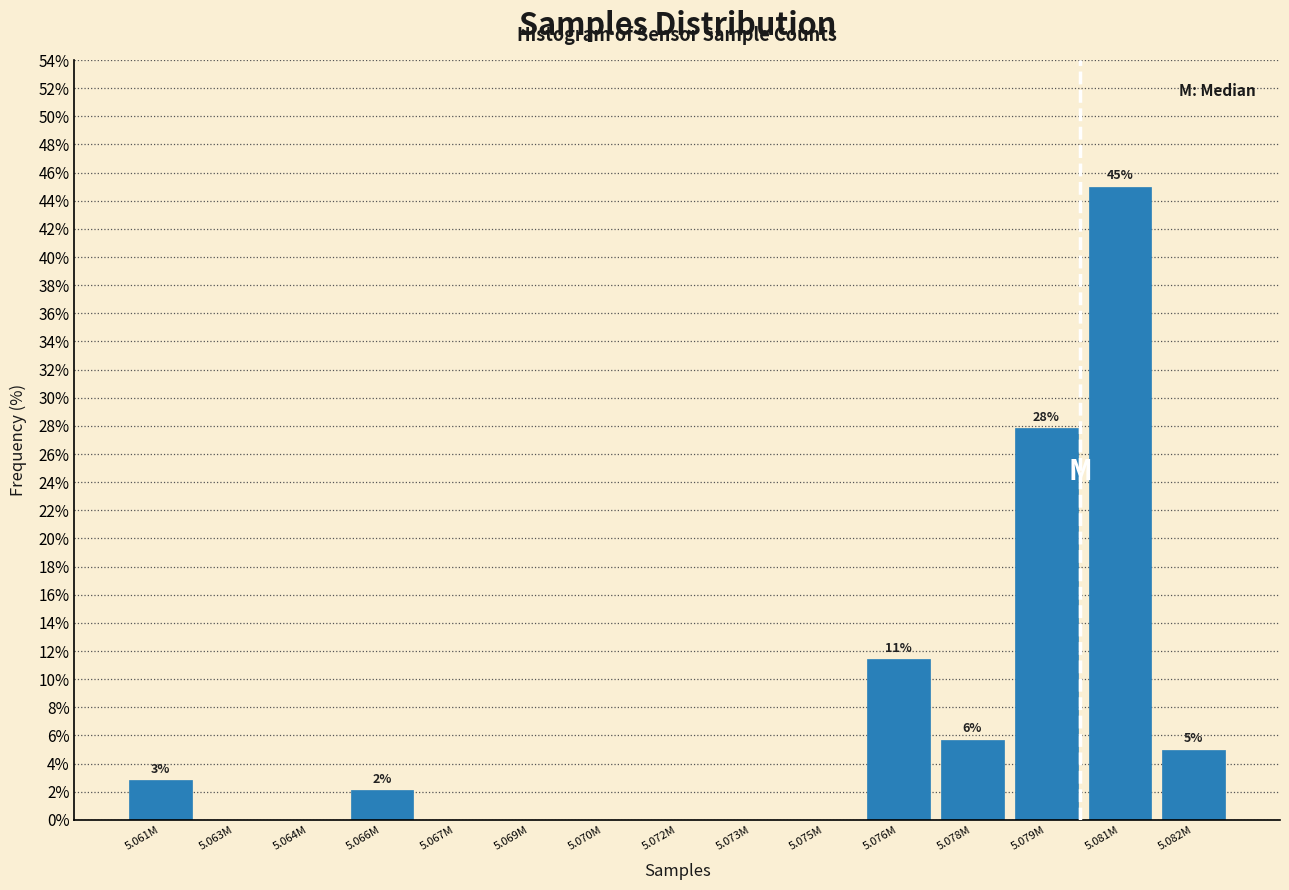

Reading left to right, what are all the values shown in this chart?

5.061M=2.9	5.063M=0.0	5.064M=0.0	5.066M=2.1	5.067M=0.0	5.069M=0.0	5.070M=0.0	5.072M=0.0	5.073M=0.0	5.075M=0.0	5.076M=11.4	5.078M=5.7	5.079M=27.9	5.081M=45.0	5.082M=5.0